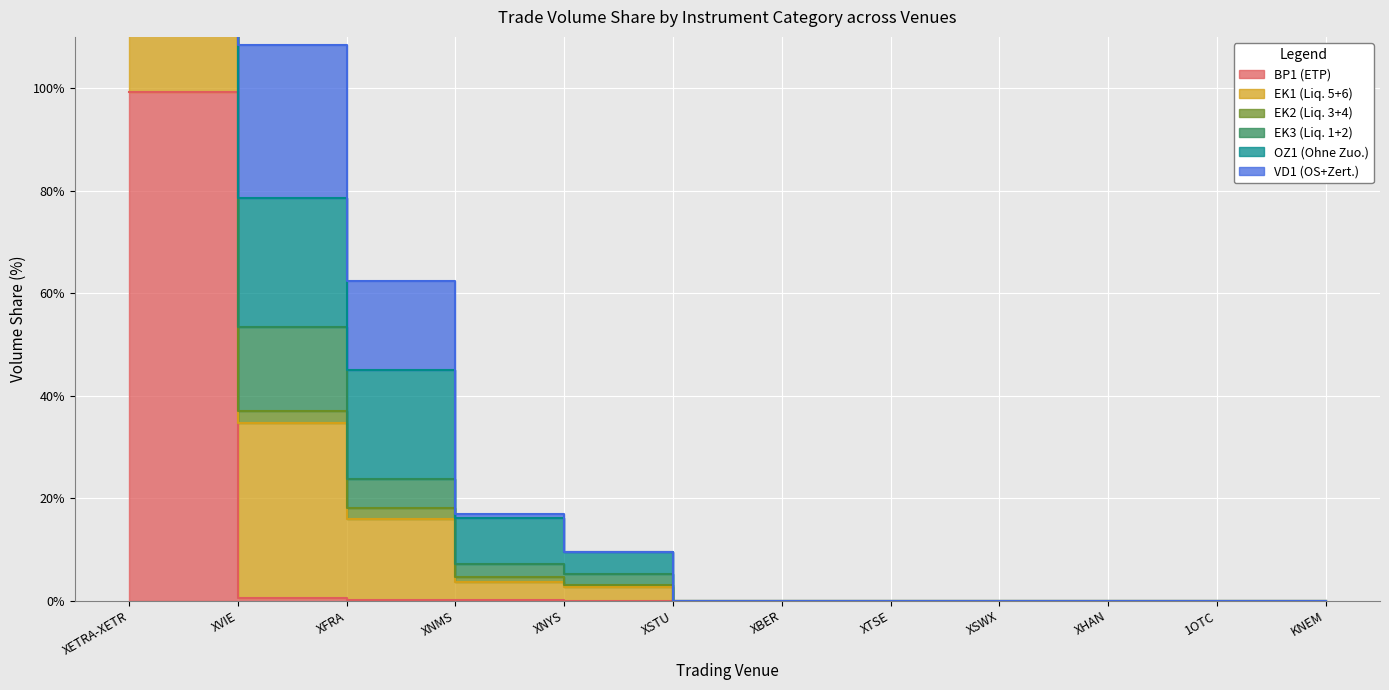

Which has a higher value, 1OTC or KNEM?

1OTC